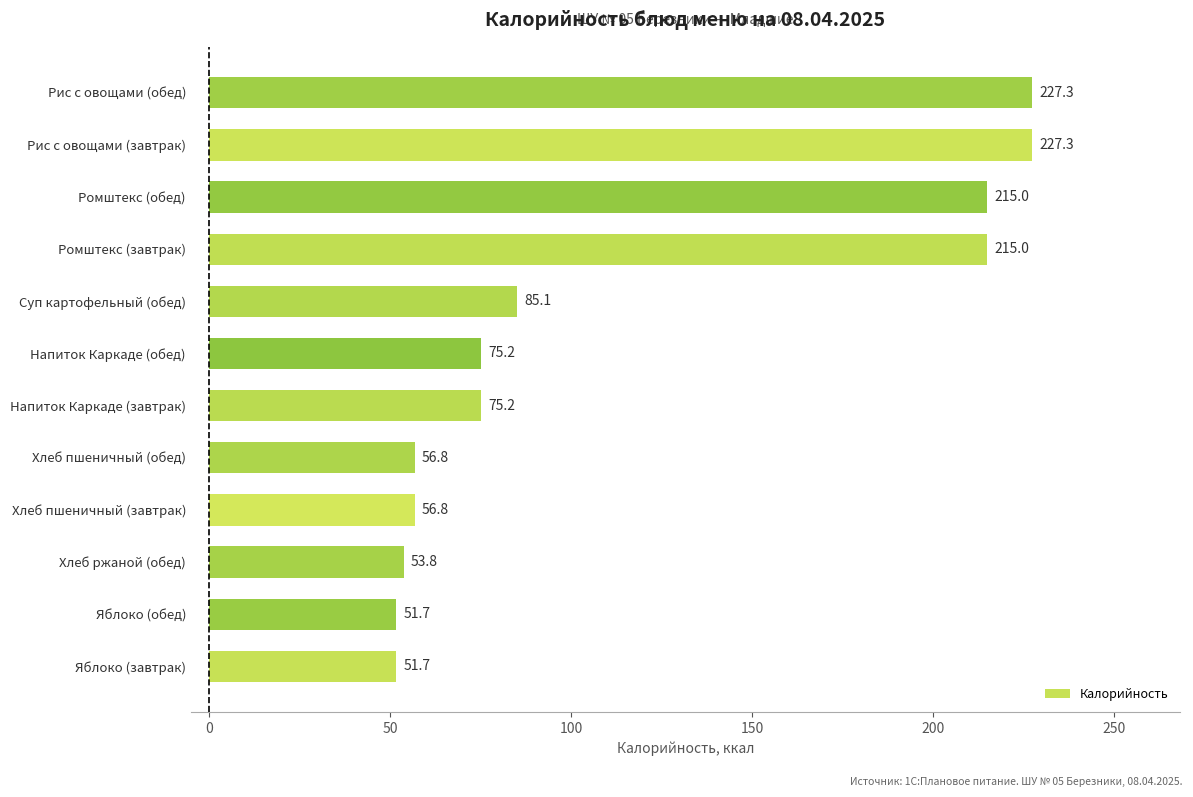

What is the average value?

115.9